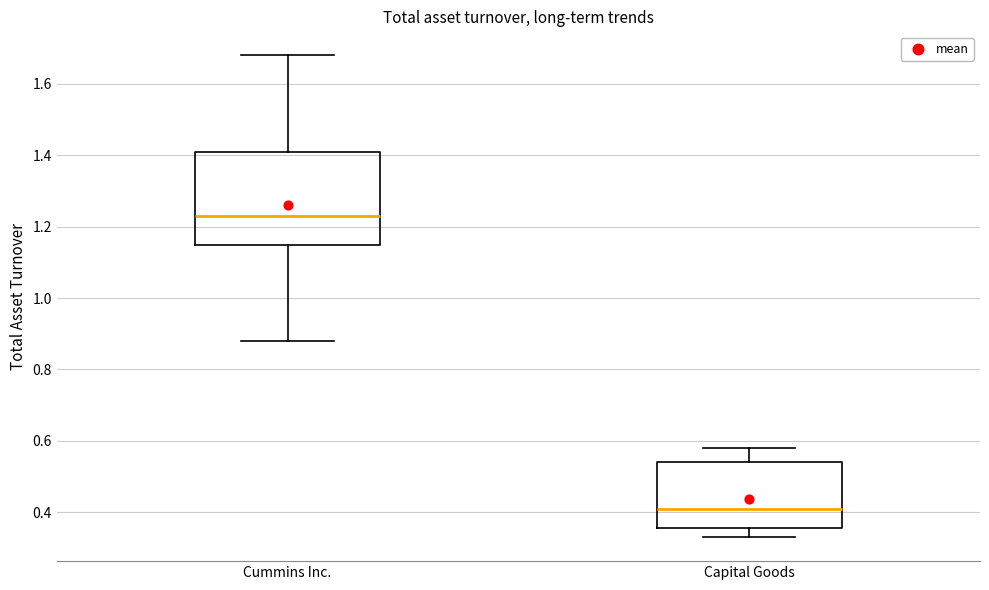

Where is the upper edge of the box for Cummins Inc. on the y-axis? The values are not printed on the chart, so give them approximately, as read against the axis.

1.42